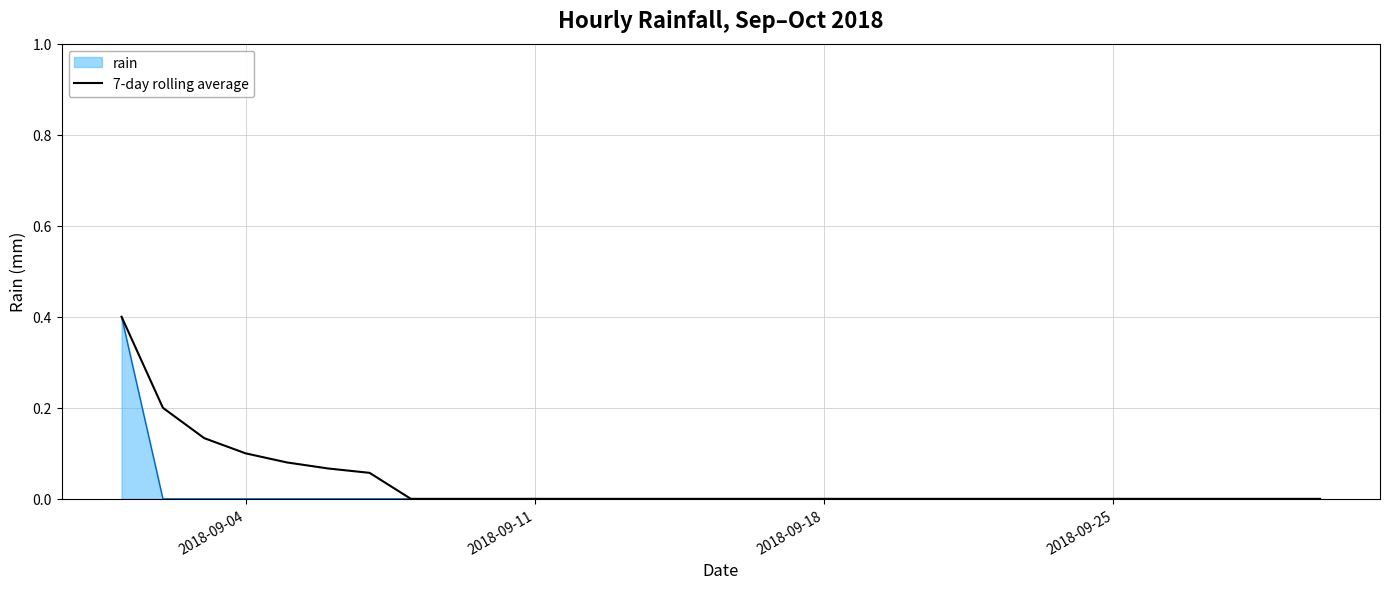

What are all the series names shown in the legend?

rain, 7-day rolling average